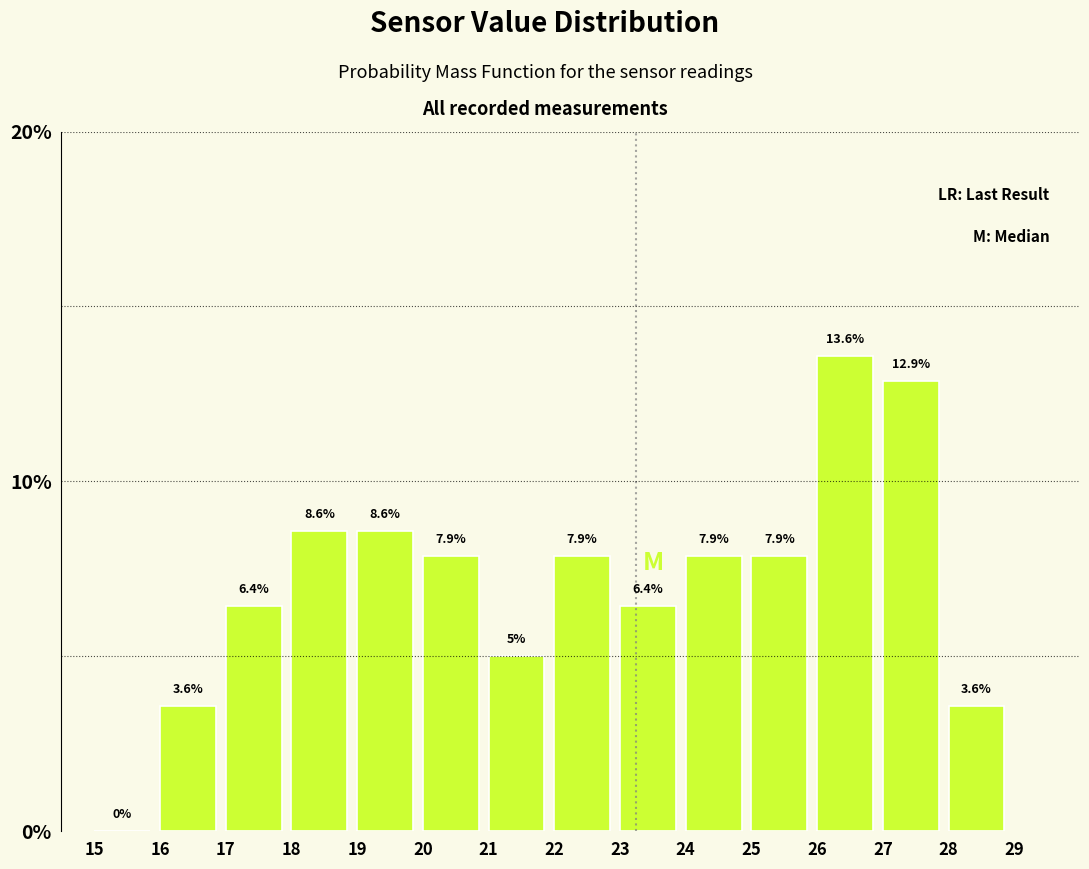

How tall is the bar that spans 24 to 25 on the x-axis?

7.9